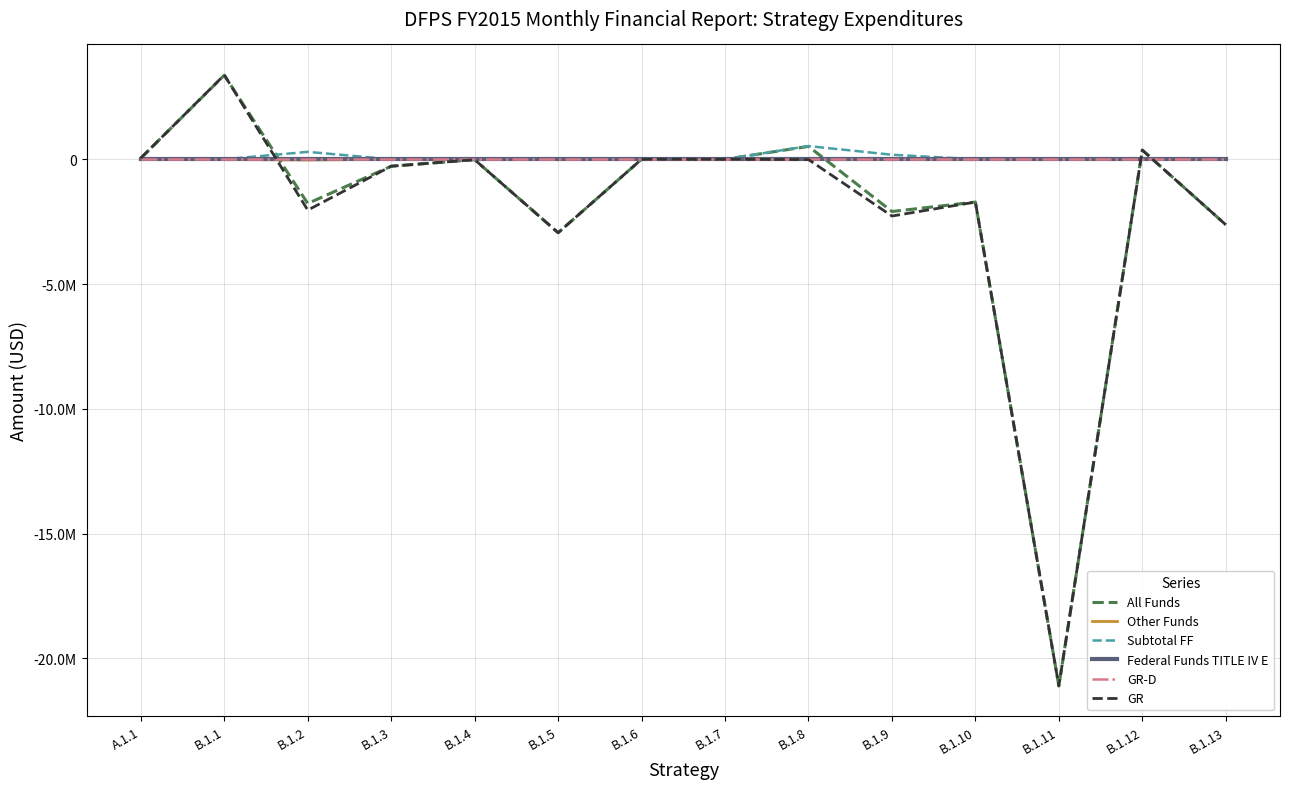

Does the chart have visible grid lines?

Yes